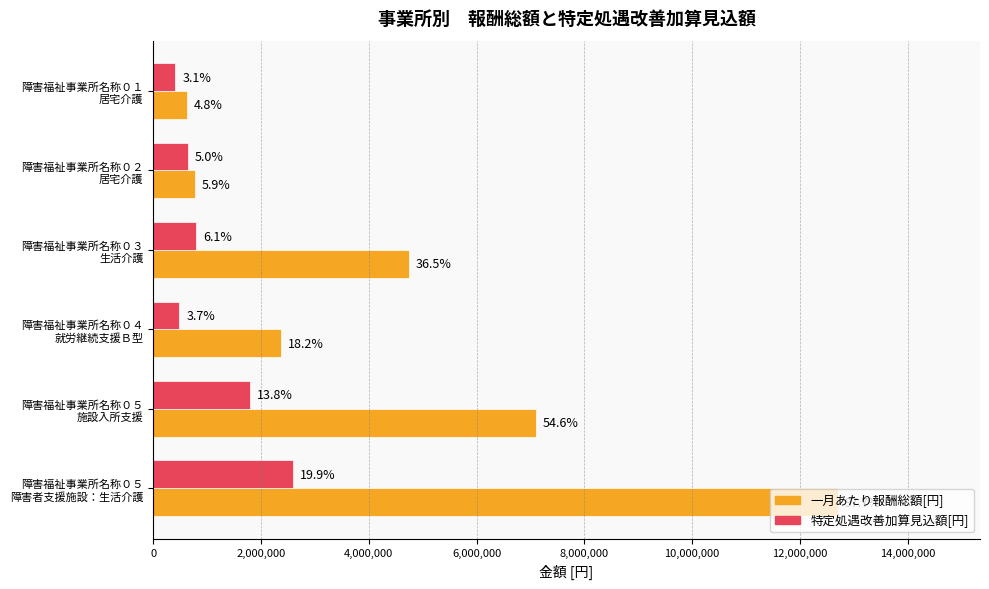

What are all the series names shown in the legend?

一月あたり報酬総額[円], 特定処遇改善加算見込額[円]